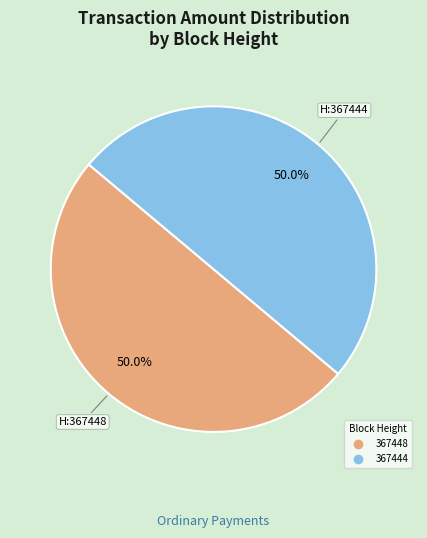

Approximately how many times larger is the value at 367448 compared to 367444?

1.0